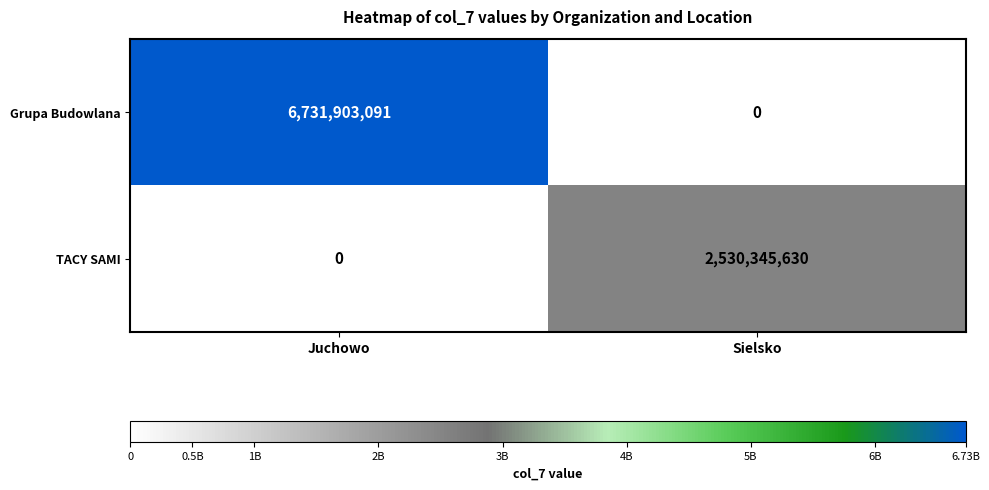

Rank the categories by TACY SAMI value from lowest to highest.

Juchowo, Sielsko